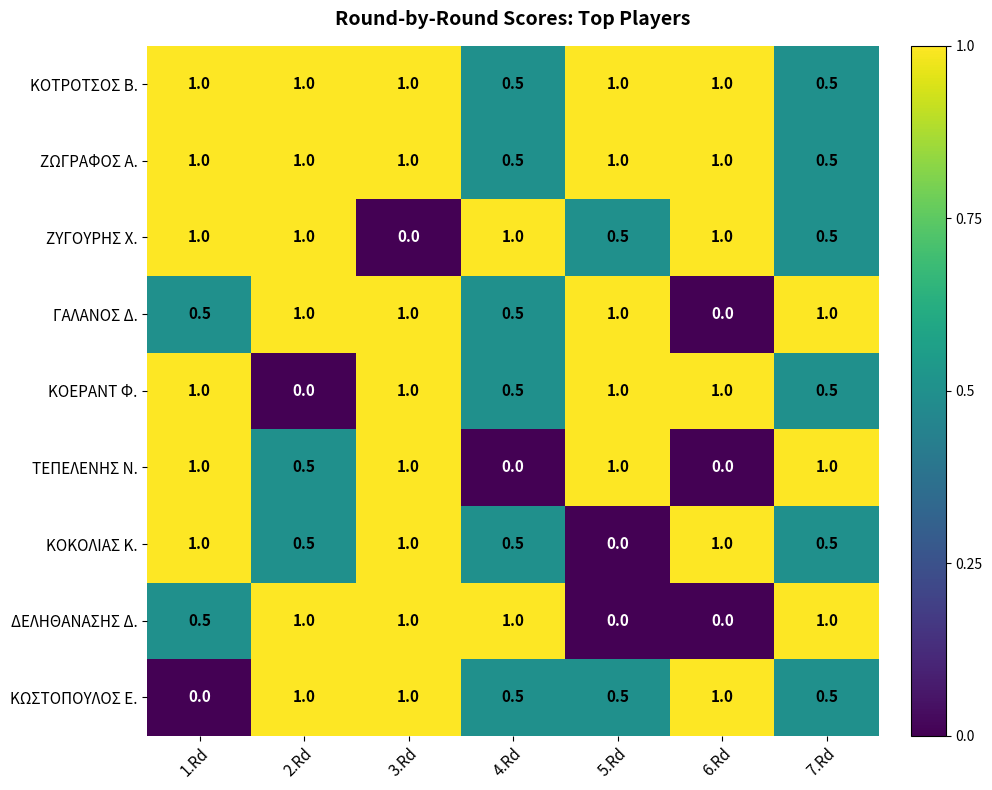

What value does the ΖΥΓΟΥΡΗΣ Χ. series have at 7.Rd?

0.5